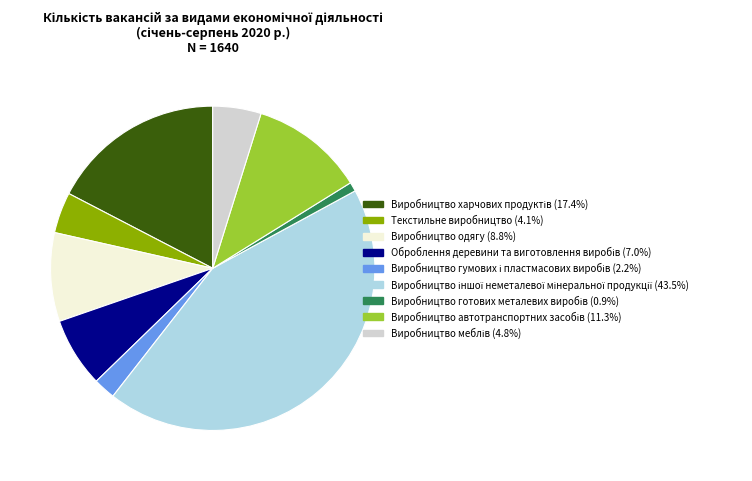

Is there any slice that represents more than half of the pie?

No